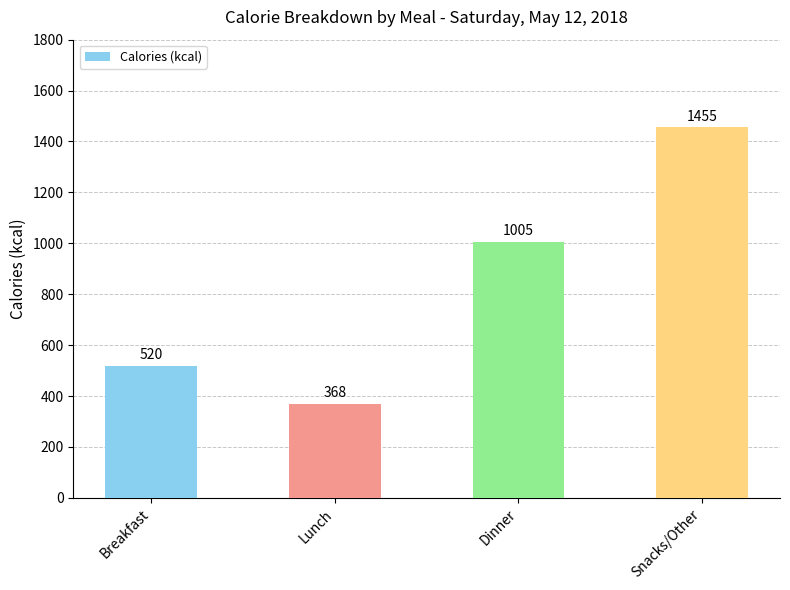

Where is the data nearest to the value 911?

Dinner